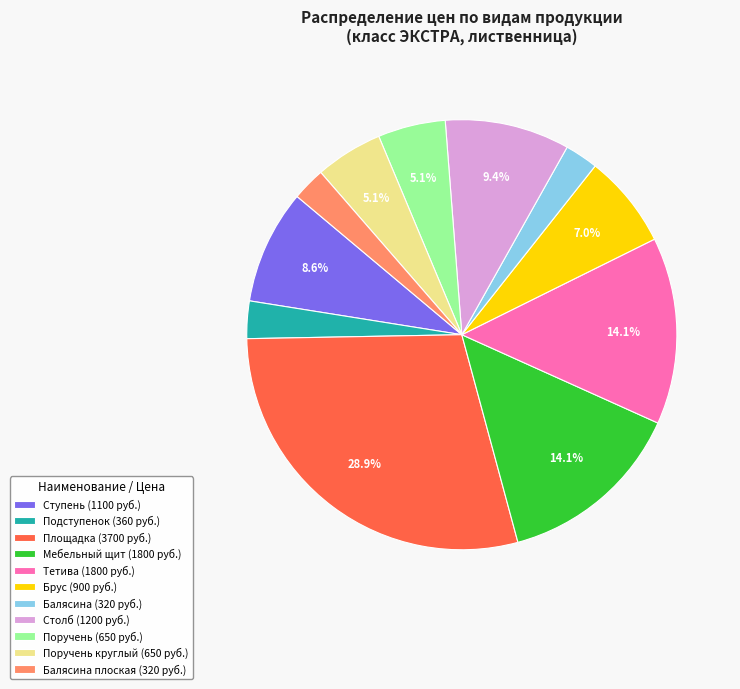

Which slice is the largest?

Площадка (3700 руб.)